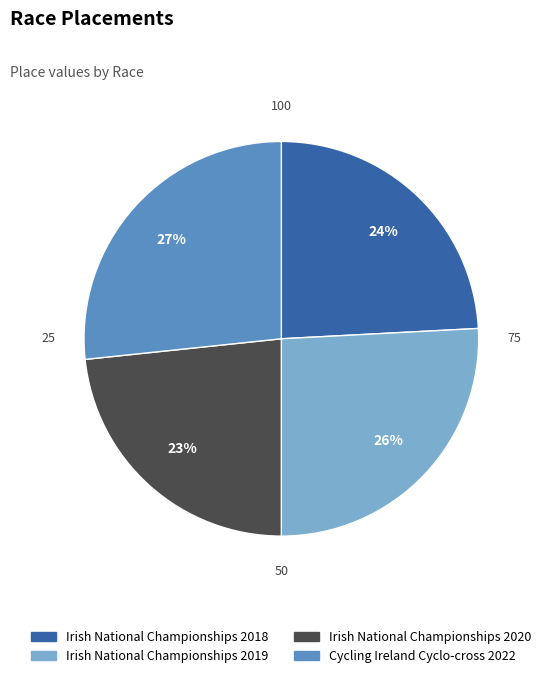

Does Irish National Championships 2019 account for over 50% of the chart?

No